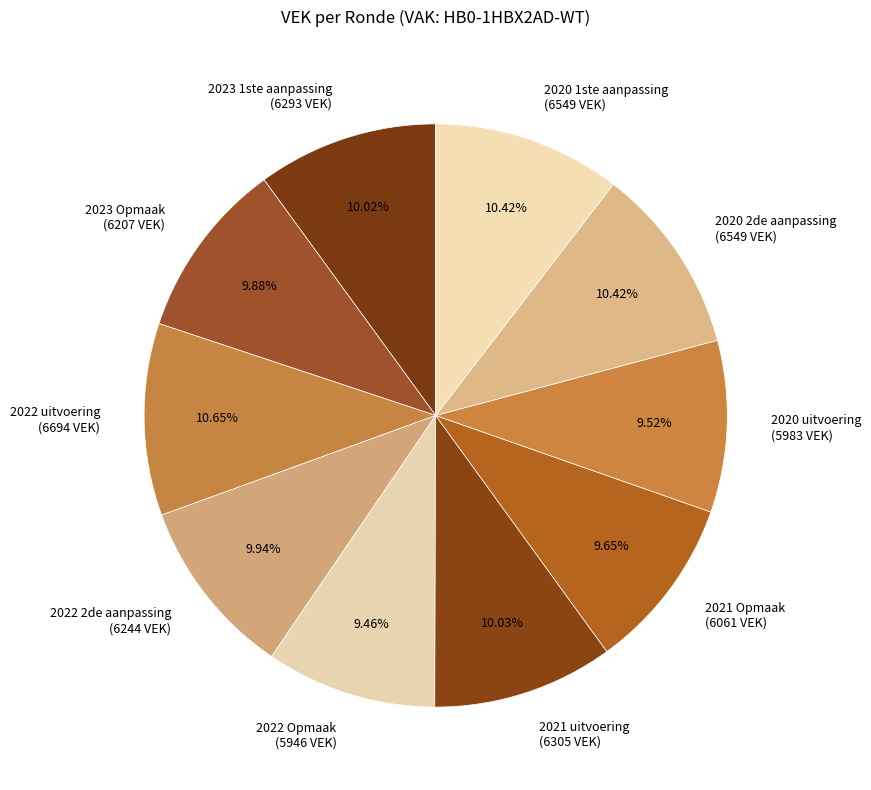

The 2020 1ste aanpassing slice represents 10% of the pie. True or false?

True